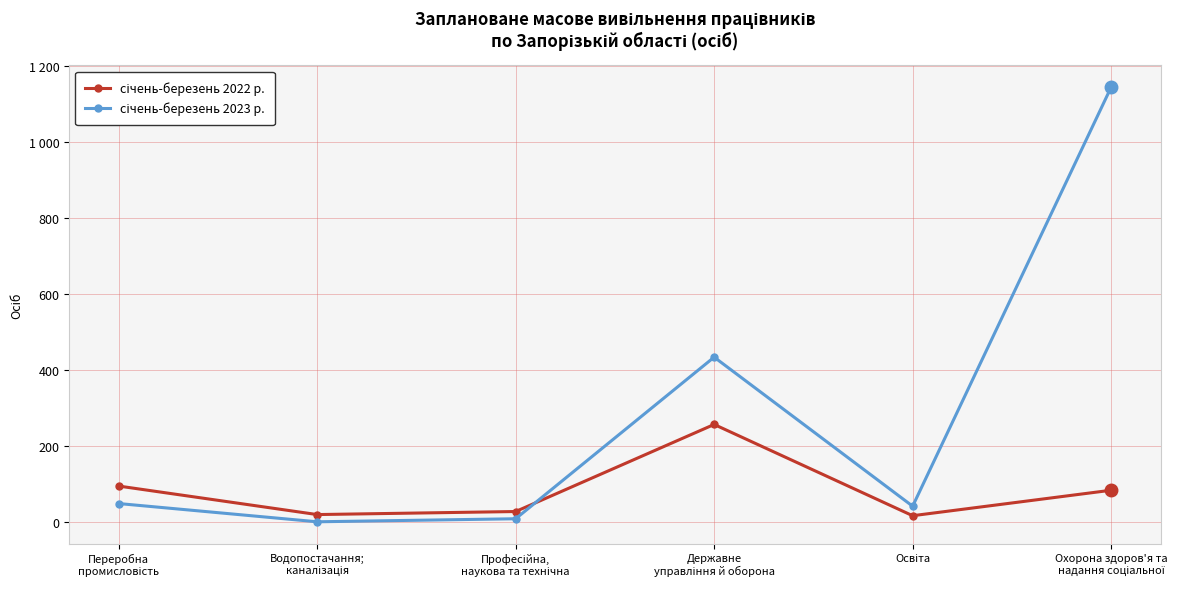

Does the chart have visible grid lines?

Yes